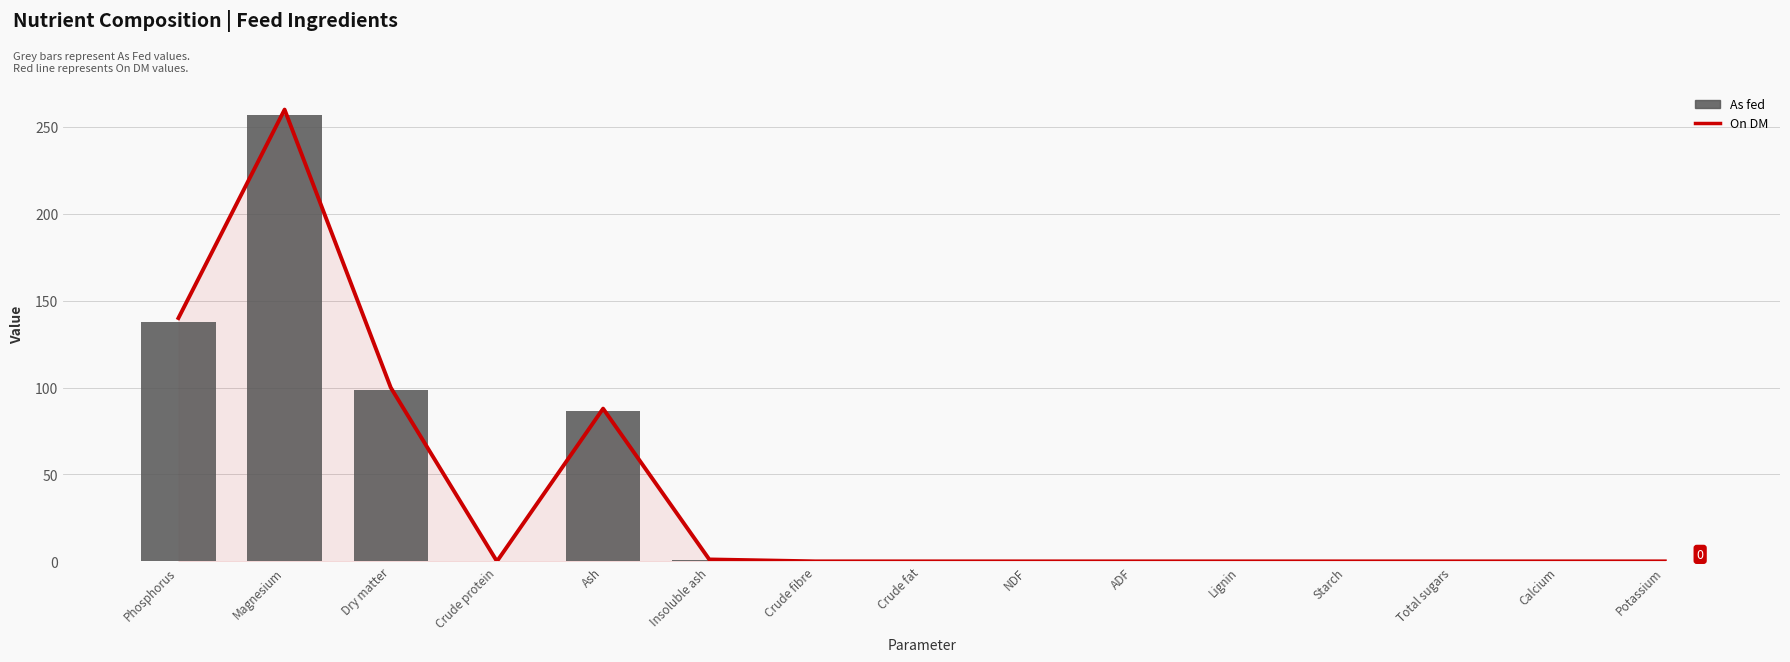

Which series has the largest range (max minus min)?

On DM